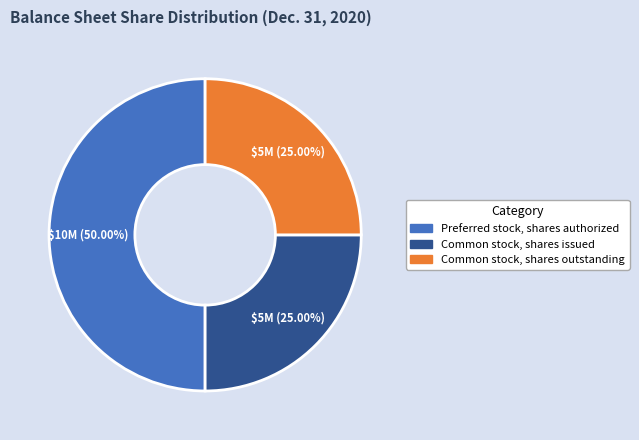

What percentage do Preferred stock, shares authorized and Common stock, shares issued together represent?

75.0%